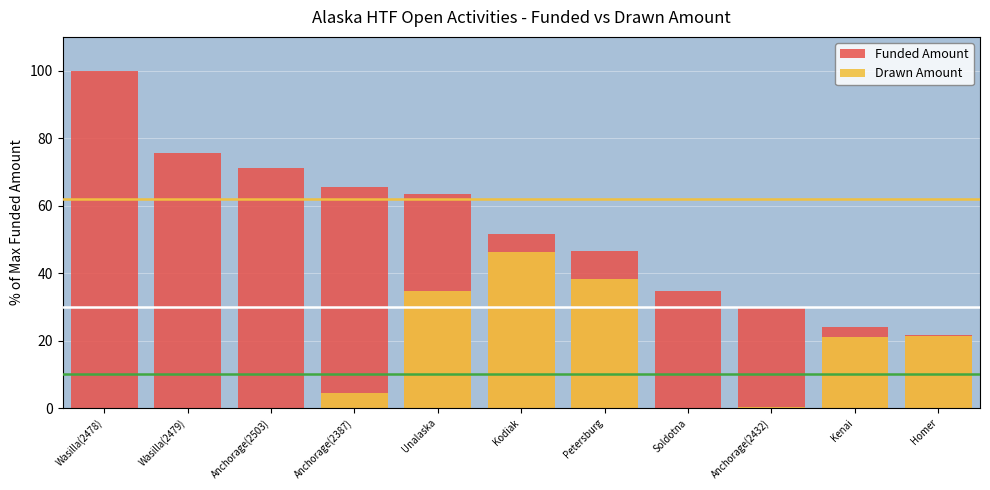

True or false: Funded Amount has a value of 21.7 at Homer.

True